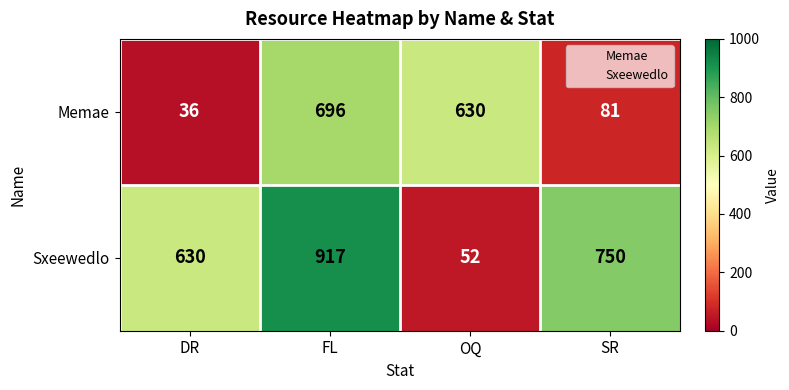

Reading left to right, list all the values displayed in this chart.

Memae: DR=36	FL=696	OQ=630	SR=81
Sxeewedlo: DR=630	FL=917	OQ=52	SR=750